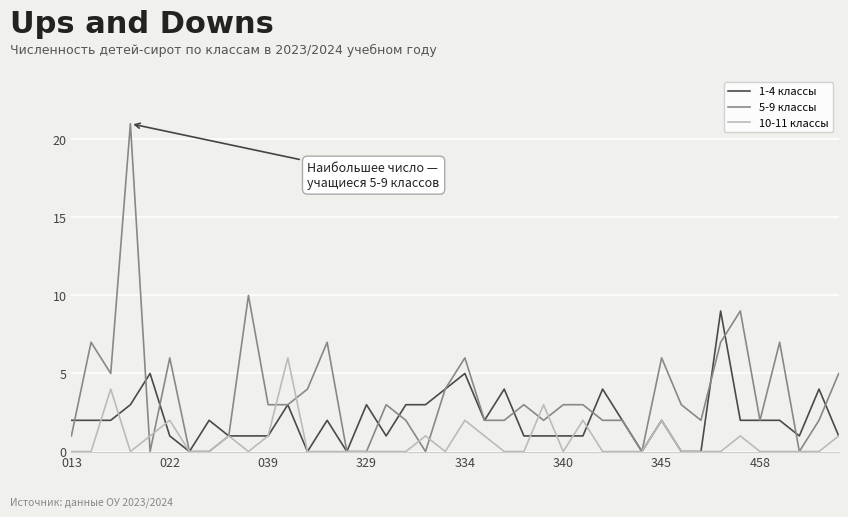

What is the maximum value shown in the chart?

21